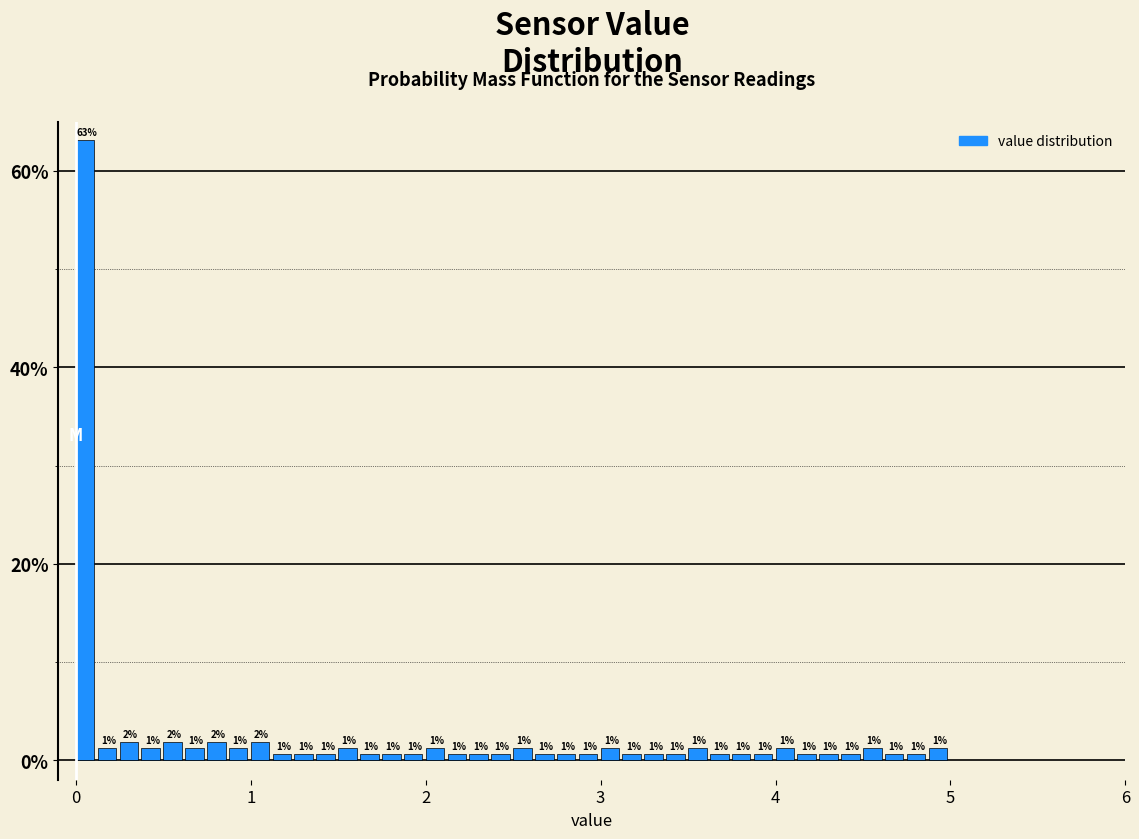

Read against the x-axis, roughly where is the centre of the tallest bar?

0.1